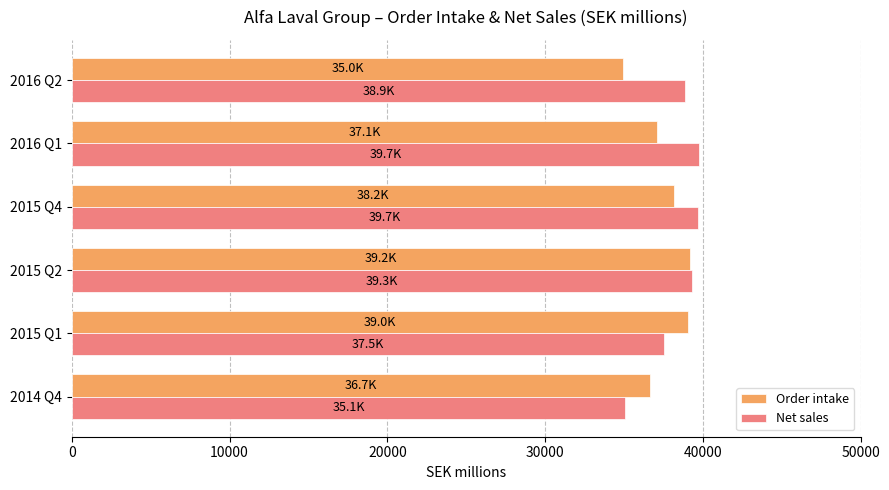

At which label does Net sales reach its minimum?

2014 Q4